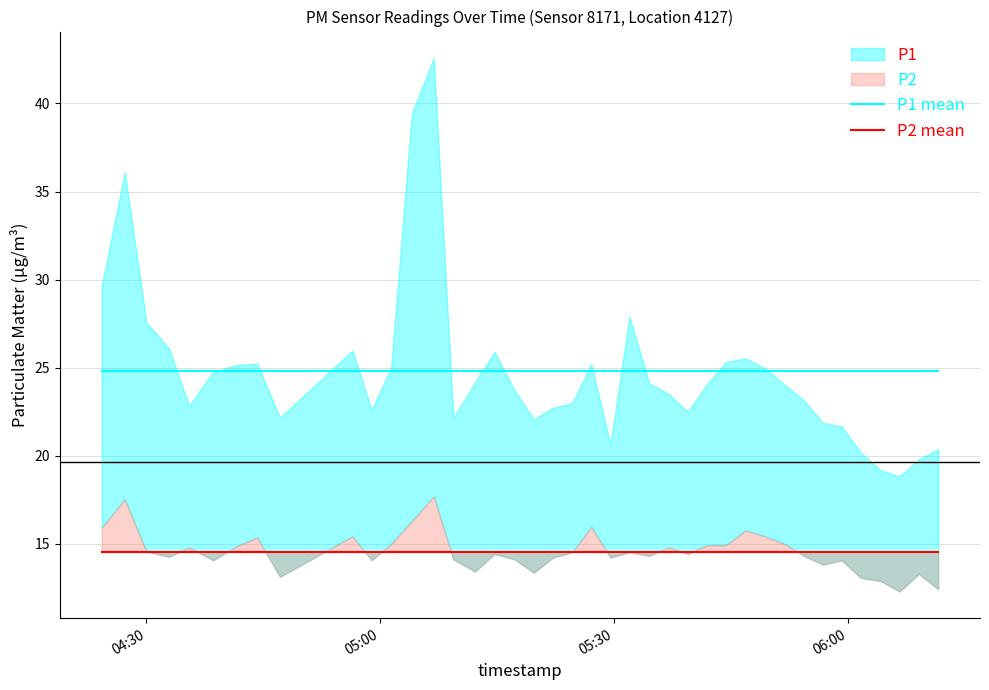

What is the minimum value for P1 mean?

24.8